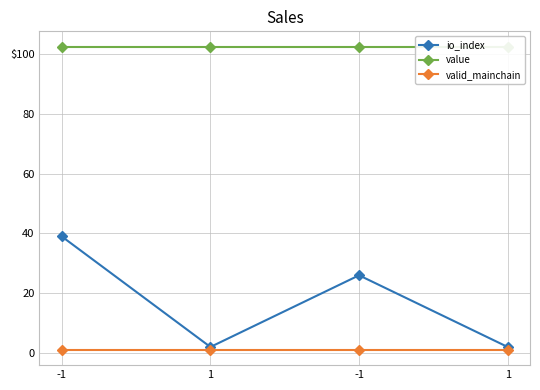

Where is the first local maximum for io_index?

-1